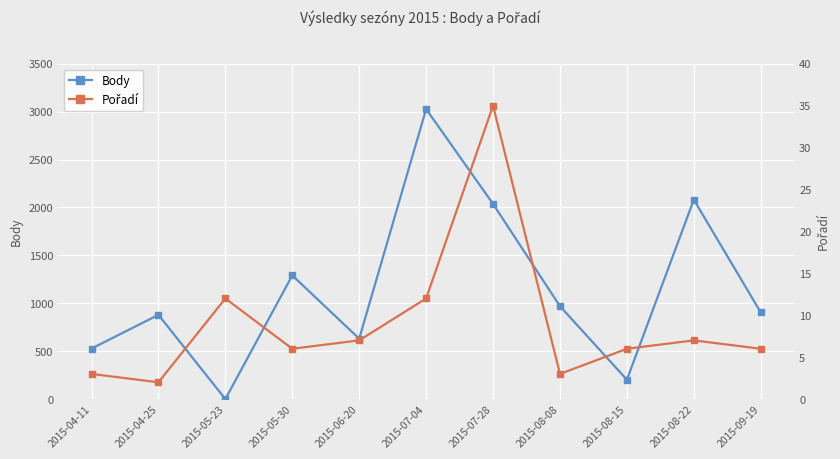

What are all the series names shown in the legend?

Body, Pořadí